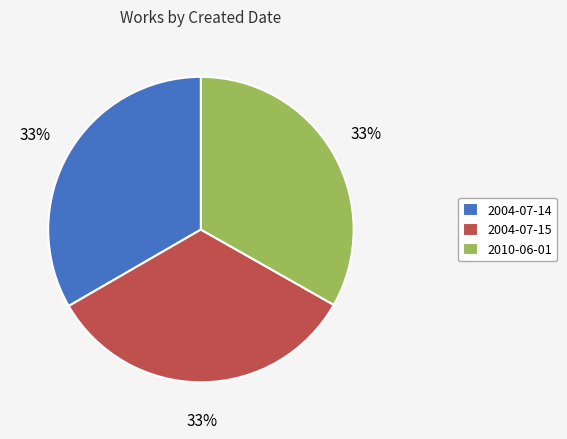

Does any single category account for the majority?

No